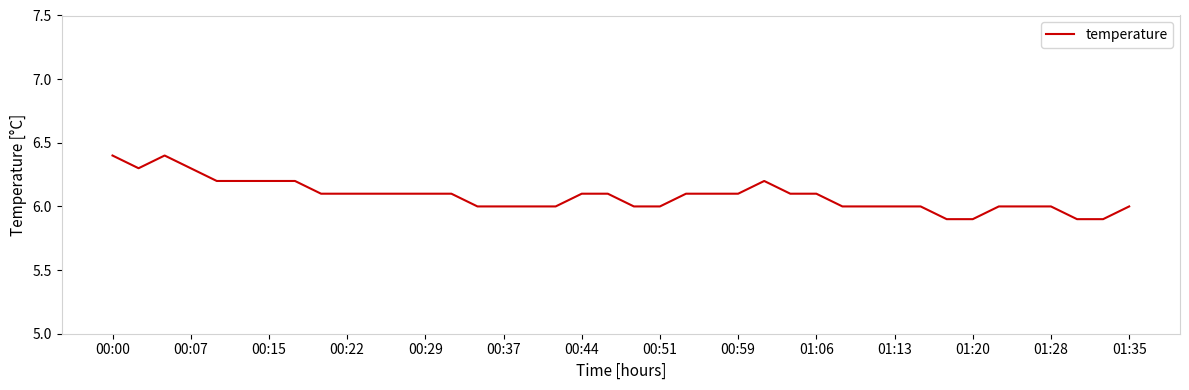

What is the greatest value displayed?

6.4